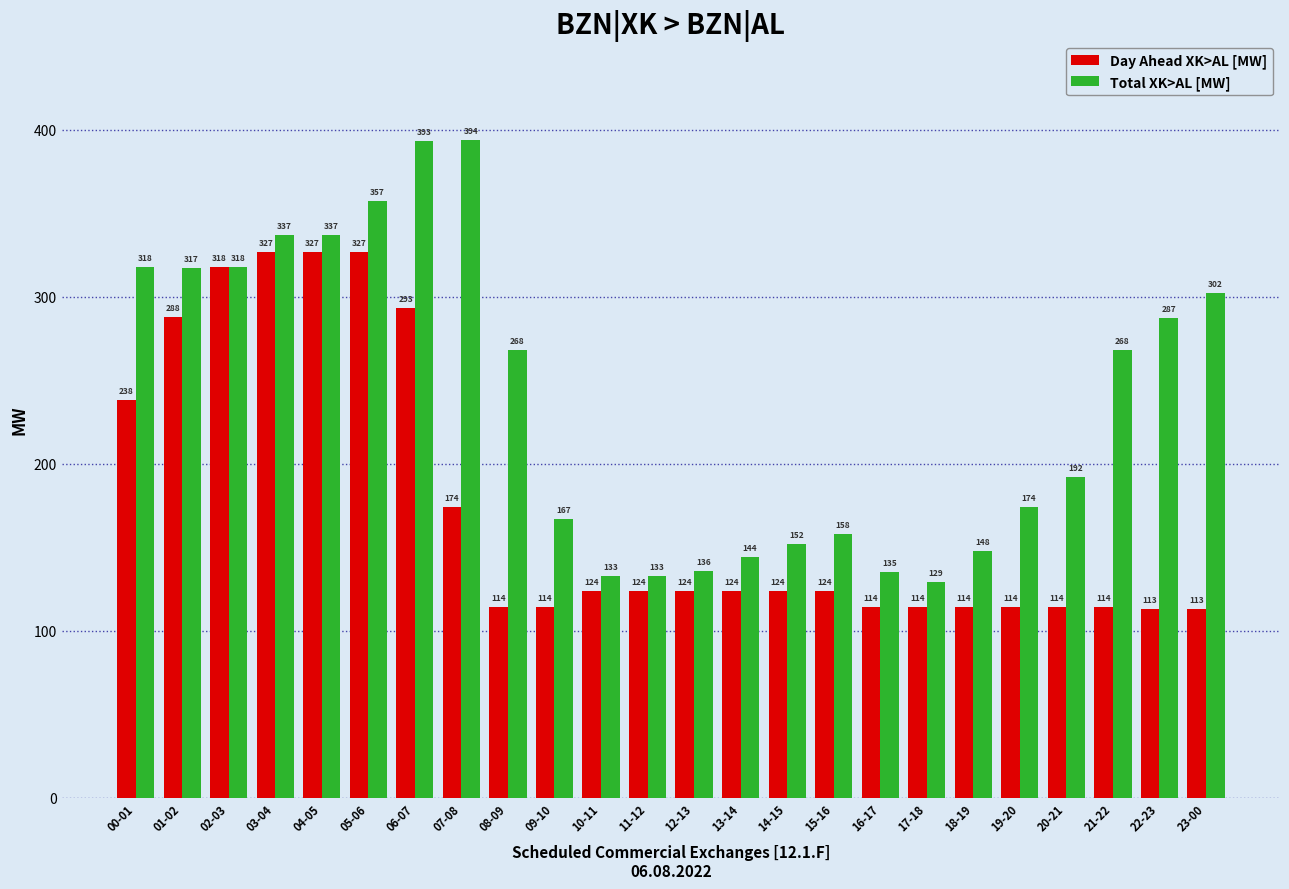

What are all the series names shown in the legend?

Day Ahead XK>AL [MW], Total XK>AL [MW]